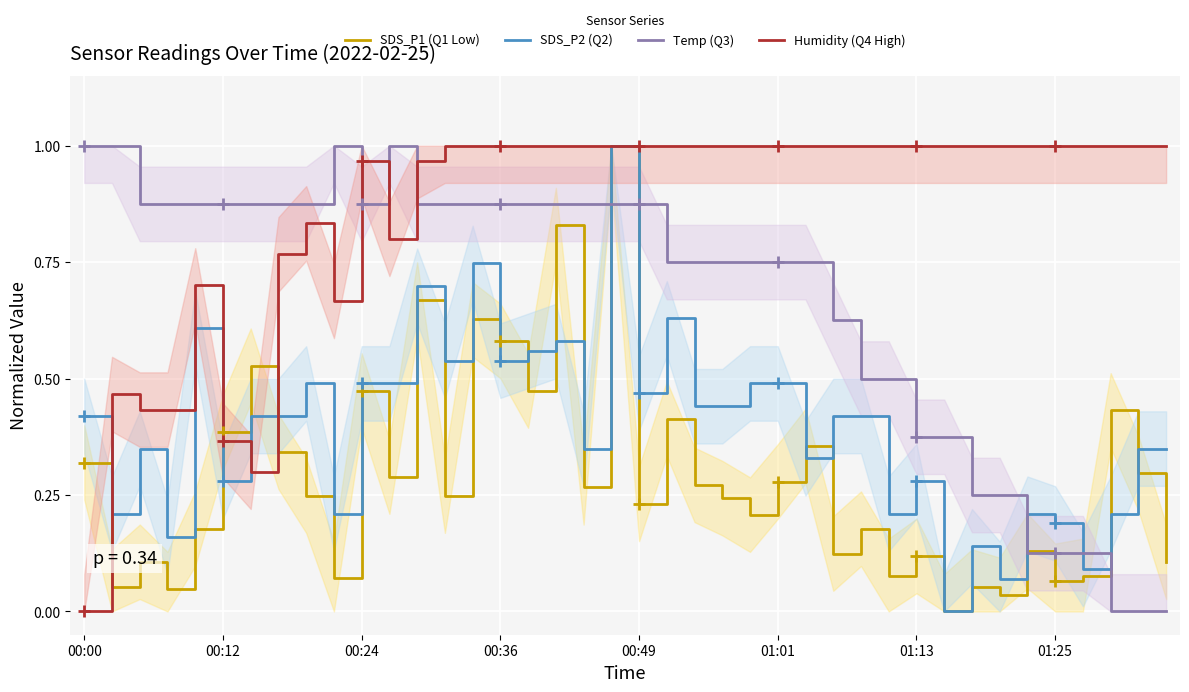

What are all the series names shown in the legend?

SDS_P1 (Q1 Low), SDS_P2 (Q2), Temp (Q3), Humidity (Q4 High)